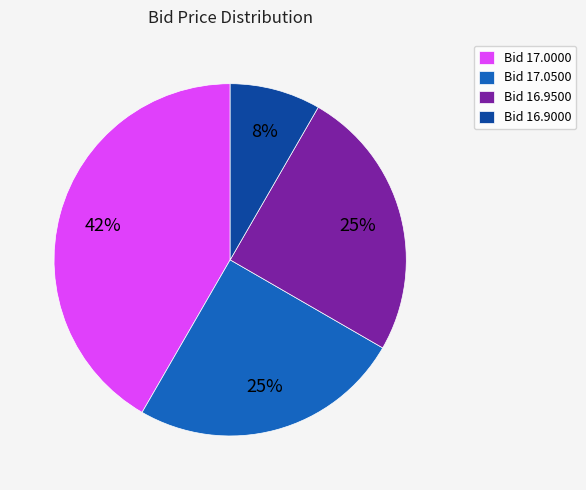

Combined, do Bid 17.0500 and Bid 17.0000 account for over 50%?

Yes